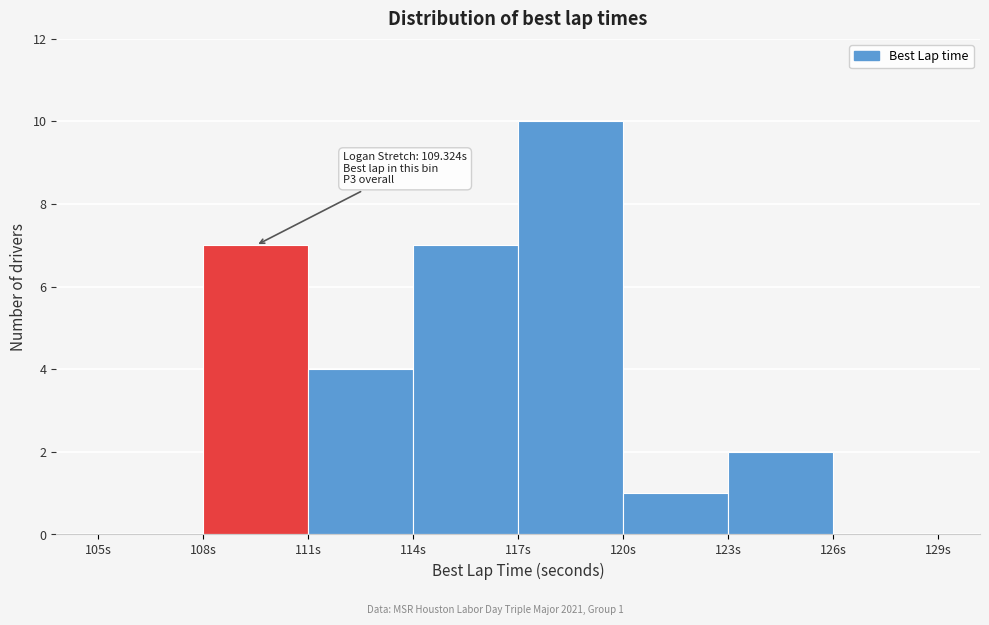

Which range on the x-axis has the tallest bar?

117 to 120